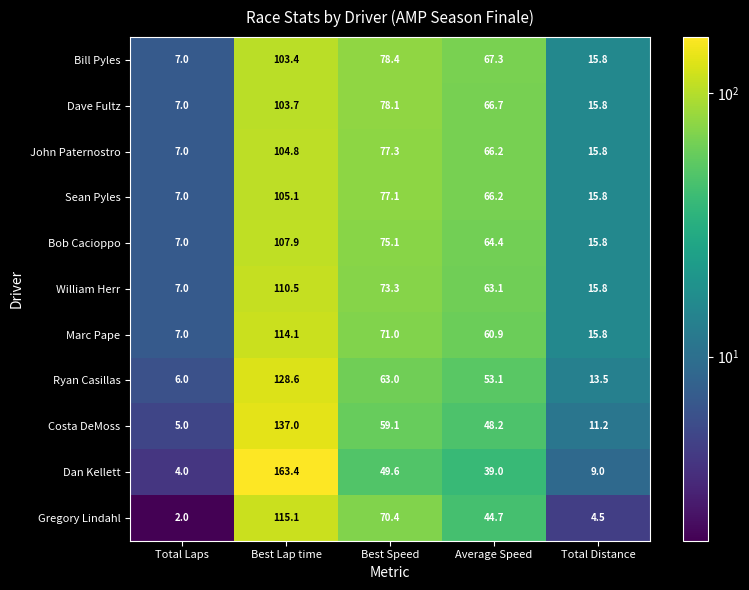

What is the total value across all series at Average Speed?

639.8